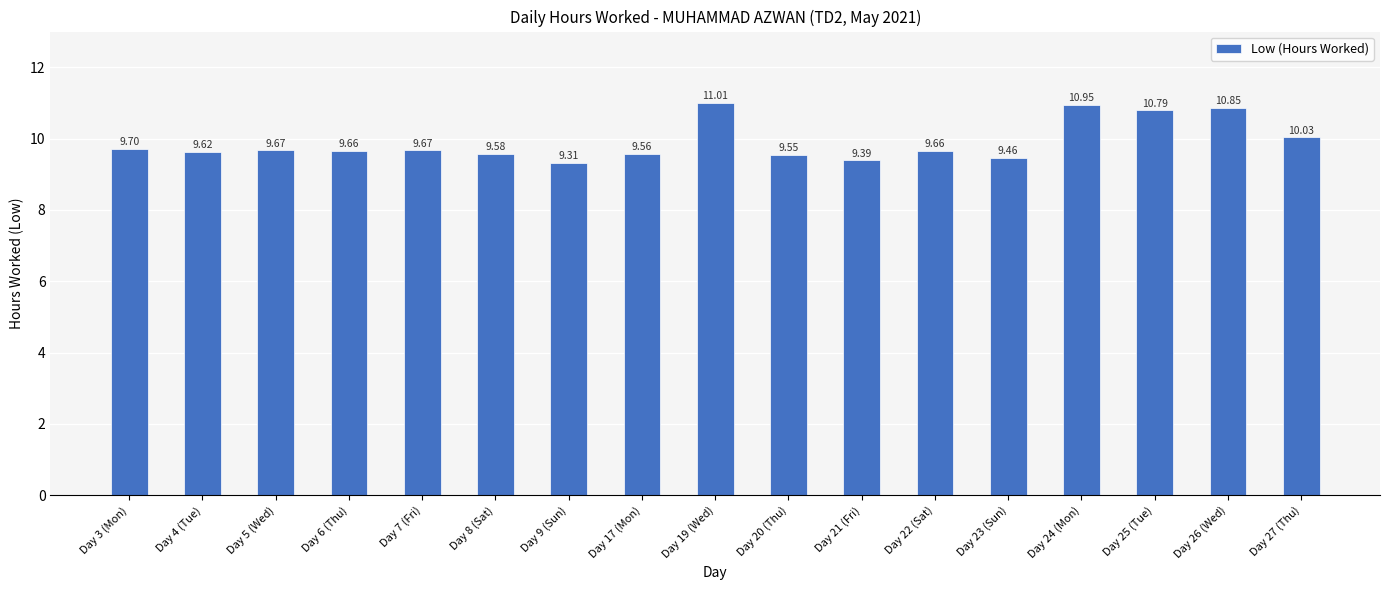

Is it true that the value at Day 25 (Tue) is 10.8?

True